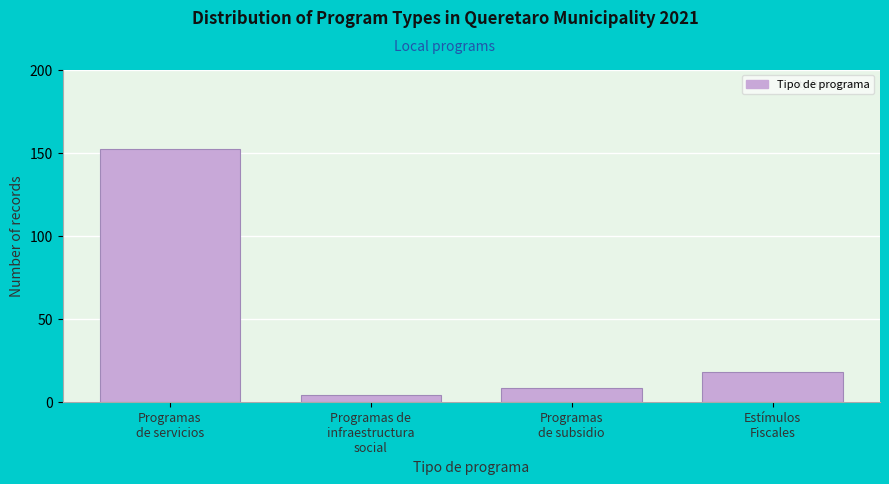

Reading left to right, what are all the values shown in this chart?

152	4	8	18